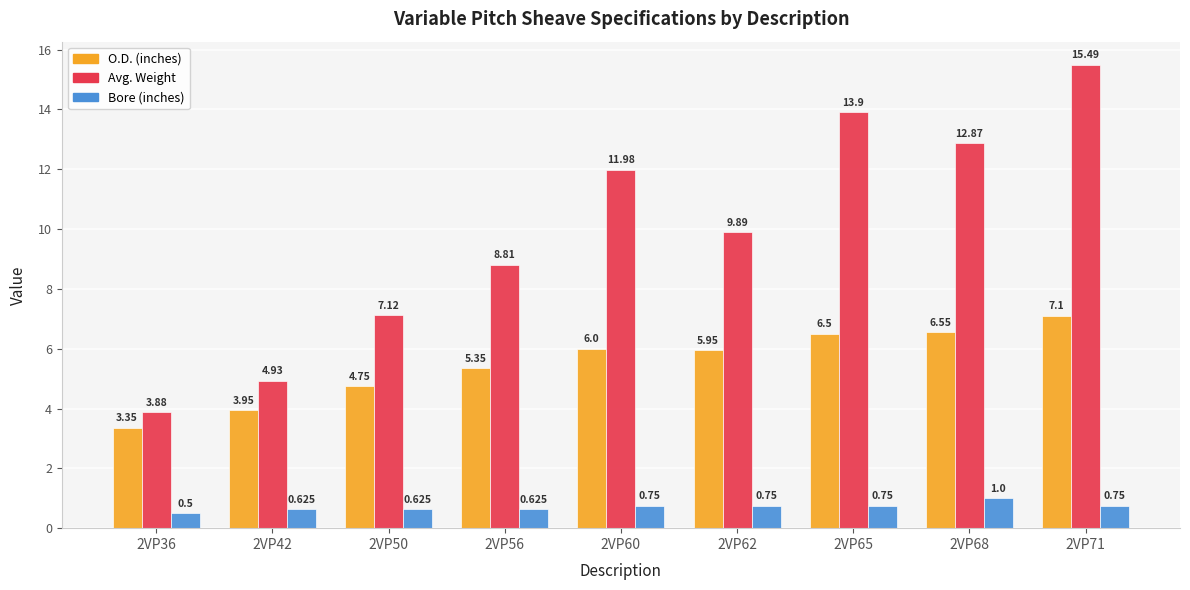

Rank the series by their average value, from lowest to highest.

Bore (inches), O.D. (inches), Avg. Weight